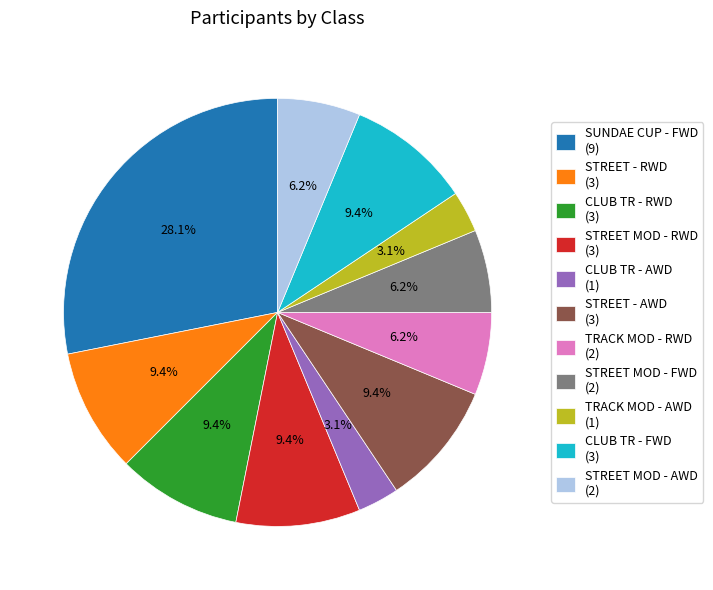

What is the ratio of the value at SUNDAE CUP - FWD to the value at STREET MOD - FWD?

4.5